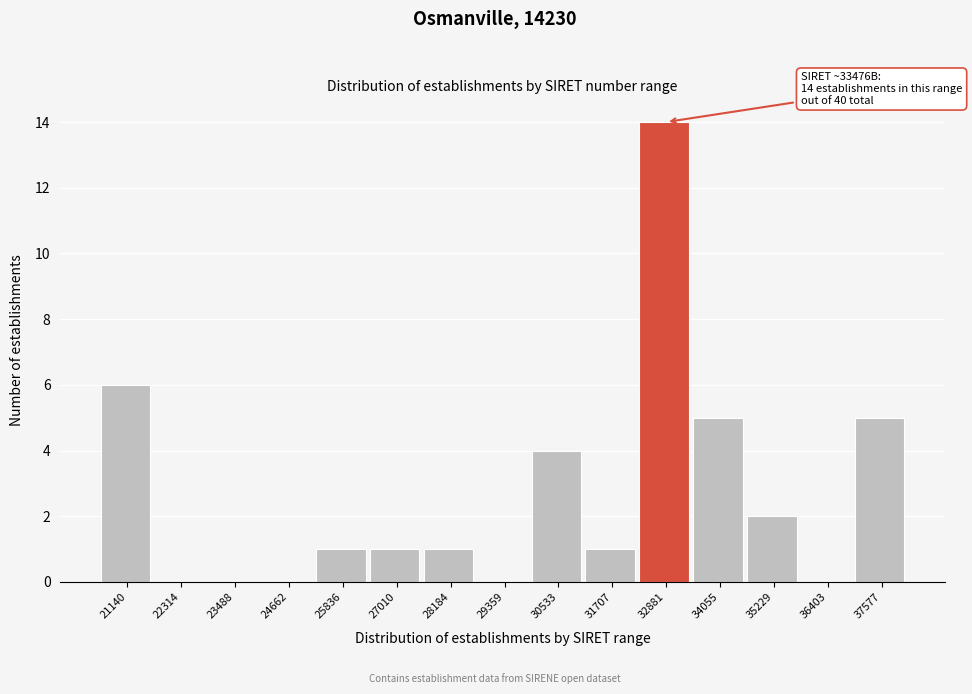

Reading left to right, what are all the values shown in this chart?

21140=6	22314=0	23488=0	24662=0	25836=1	27010=1	28184=1	29359=0	30533=4	31707=1	32881=14	34055=5	35229=2	36403=0	37577=5